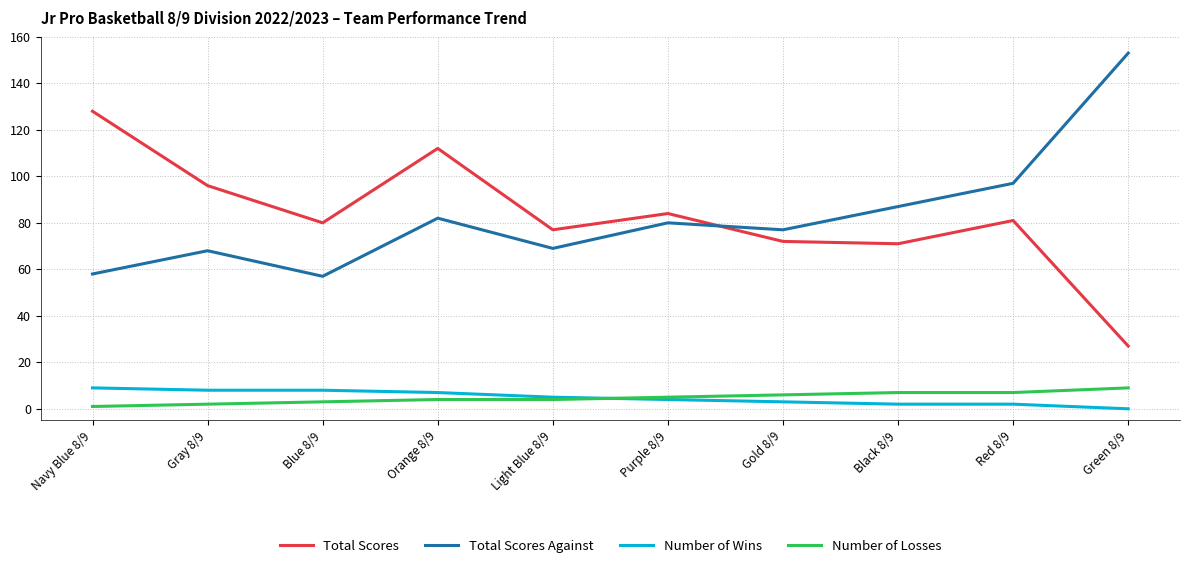

Reading left to right, transcribe all the data shown in this chart.

Total Scores: 128	96	80	112	77	84	72	71	81	27
Total Scores Against: 58	68	57	82	69	80	77	87	97	153
Number of Wins: 9	8	8	7	5	4	3	2	2	0
Number of Losses: 1	2	3	4	4	5	6	7	7	9